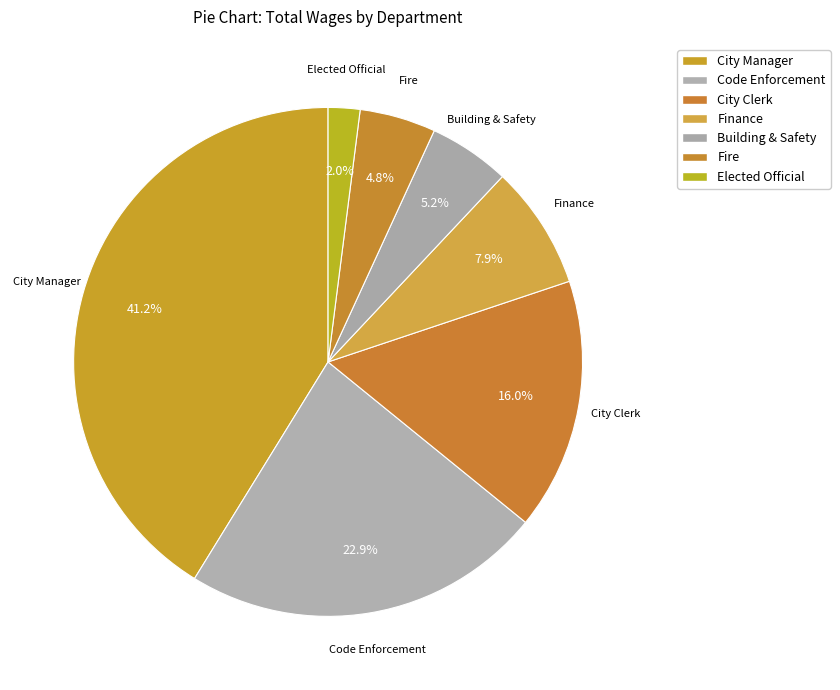

Is there a majority slice in this chart?

No